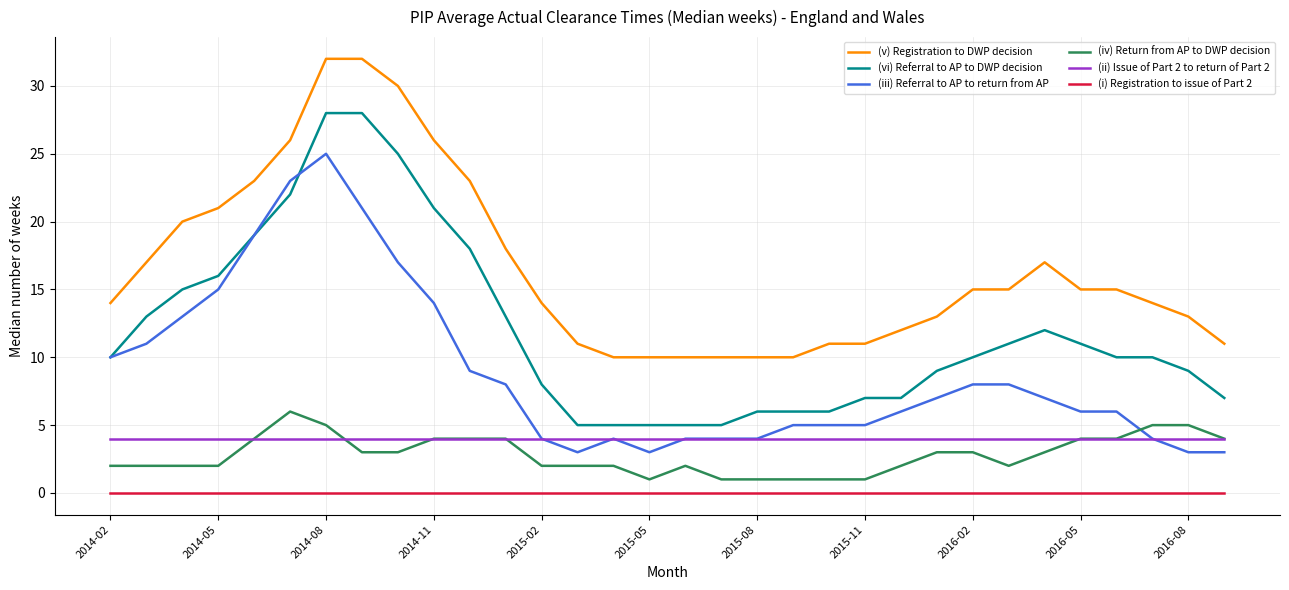

True or false: (ii) Issue of Part 2 to return of Part 2 and (v) Registration to DWP decision intersect in this chart.

False